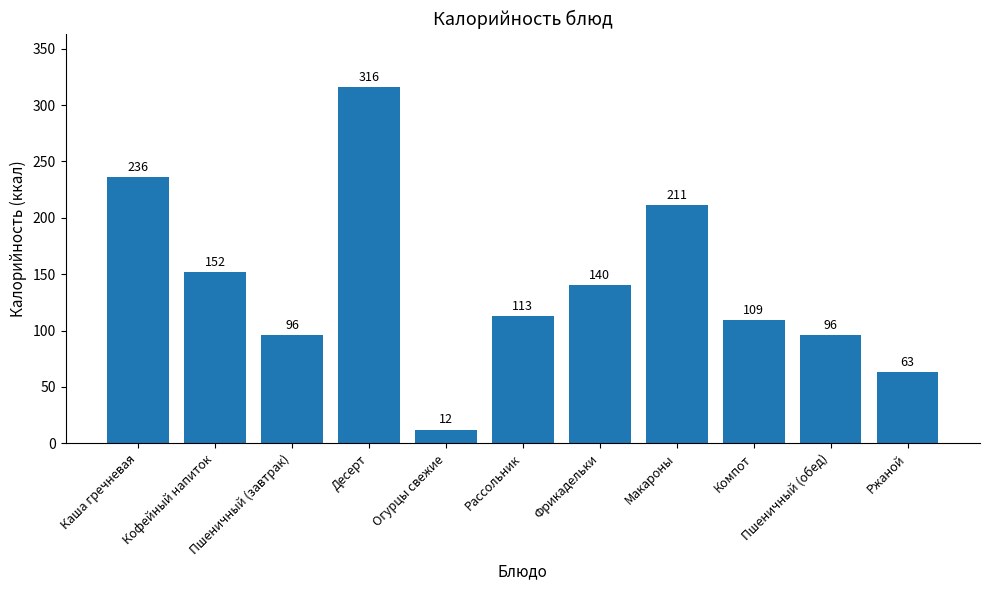

True or false: the data shows 96 at Пшеничный (завтрак).

True